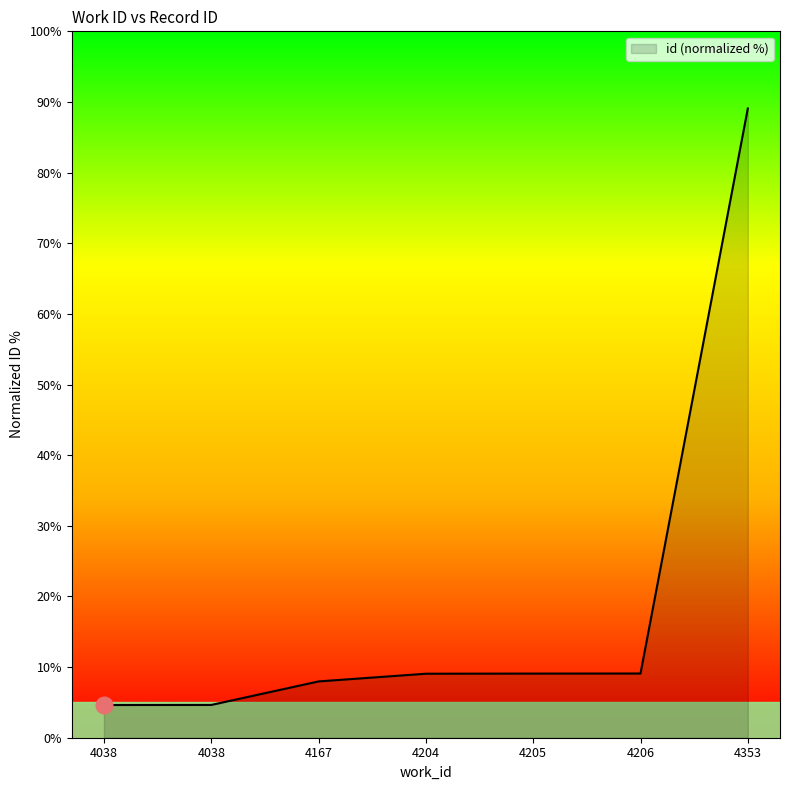

How many lines are shown in the chart?

1